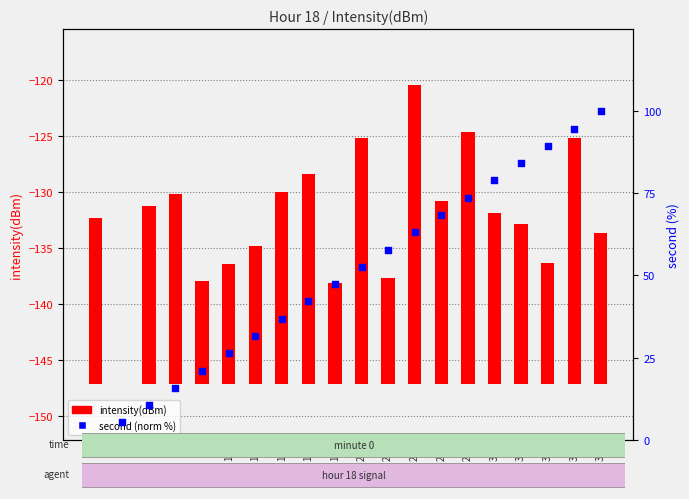

Which series reaches the minimum Y coordinate?

intensity(dBm)